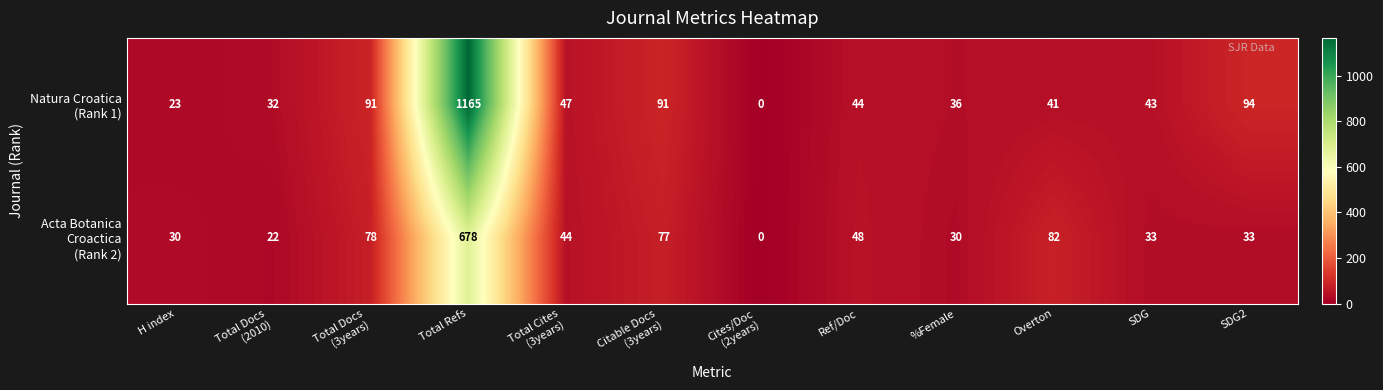

What is the total value across all series at Overton?

123